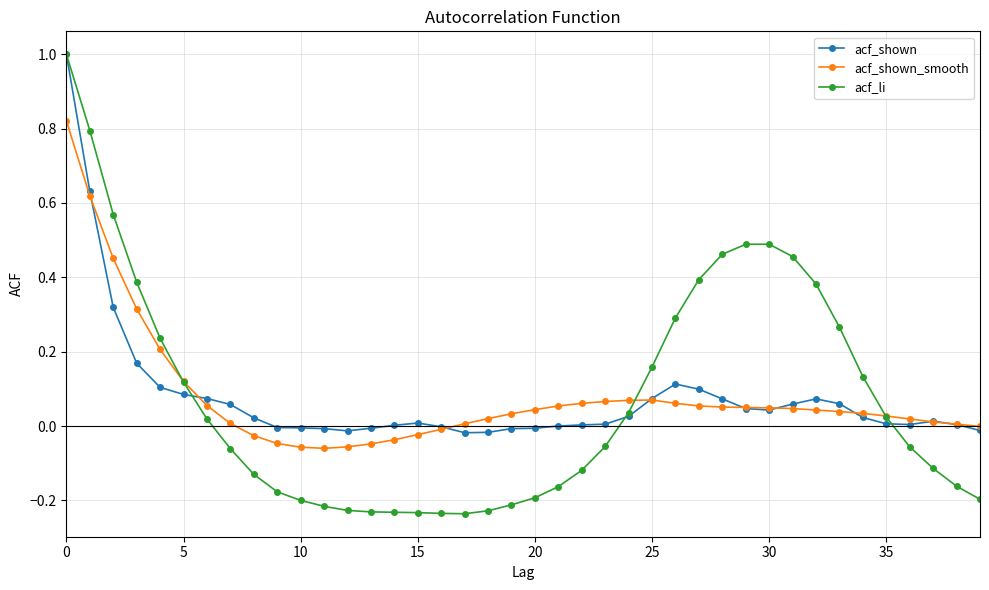

Which series has the widest spread of values?

acf_li